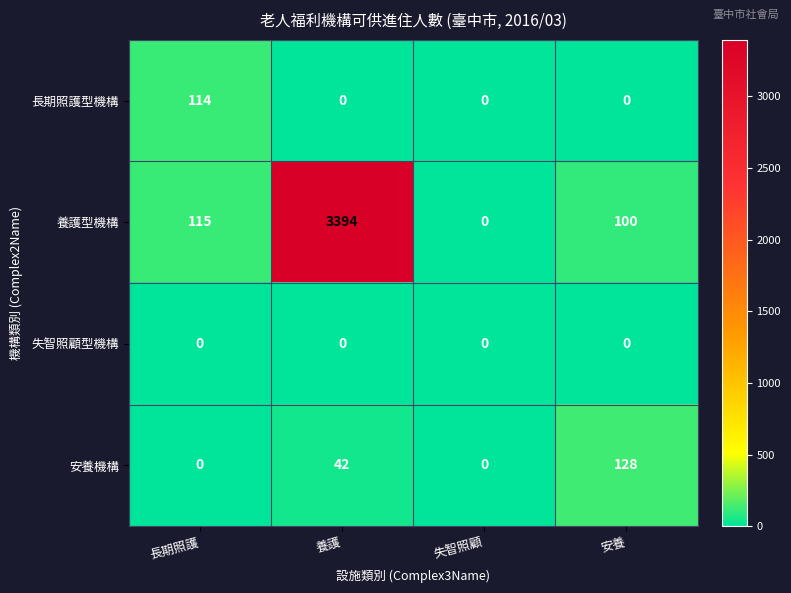

Reading right to left, list all the values displayed in this chart.

長期照護型機構: 安養=0	失智照顧=0	養護=0	長期照護=114
養護型機構: 安養=100	失智照顧=0	養護=3394	長期照護=115
失智照顧型機構: 安養=0	失智照顧=0	養護=0	長期照護=0
安養機構: 安養=128	失智照顧=0	養護=42	長期照護=0